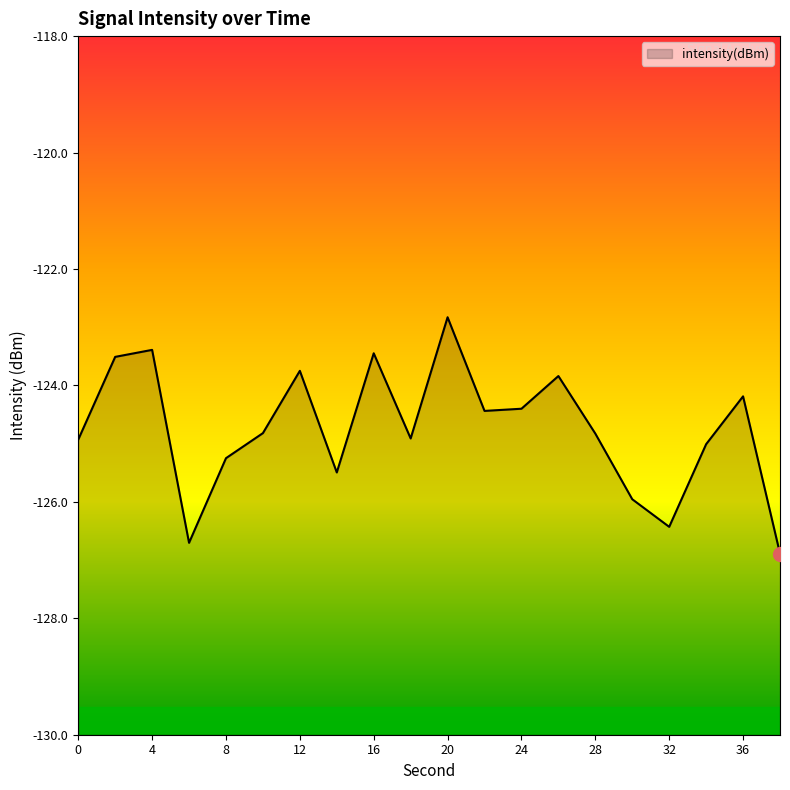

Where is the first local minimum?

6